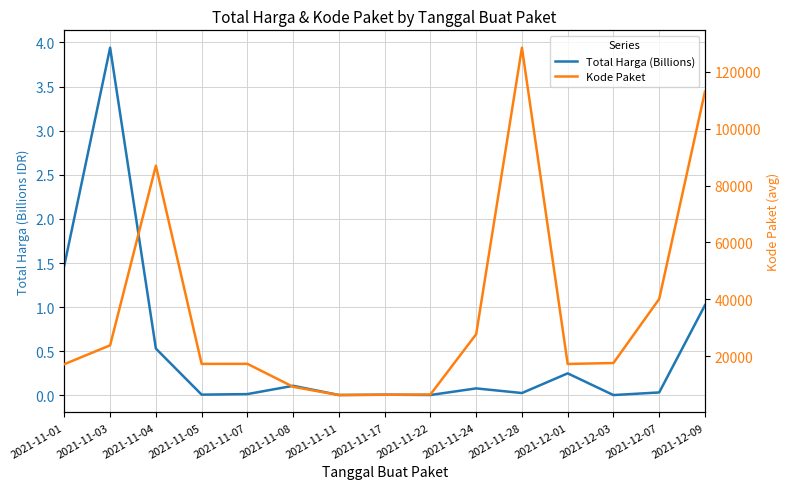

True or false: Total Harga (Billions) and Kode Paket cross at least once.

False